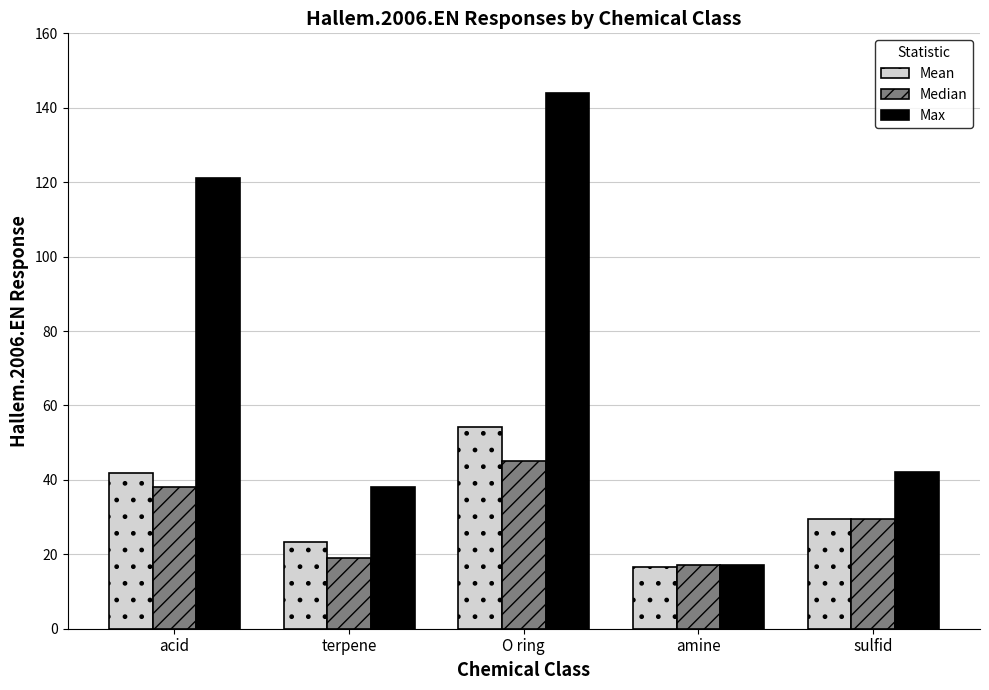

What is the spread (max minus min) of values at O ring?

99.0